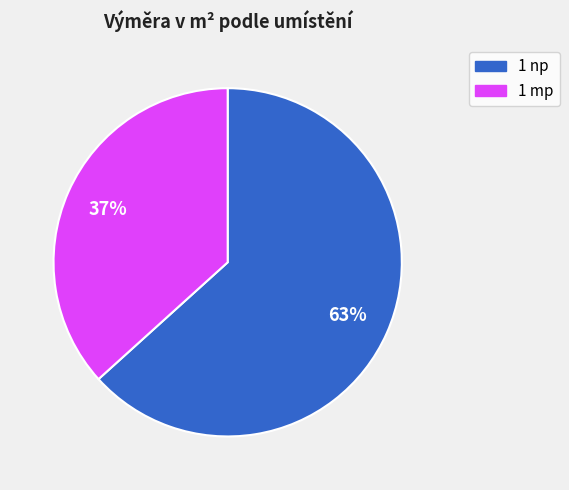

Does any single category account for the majority?

Yes